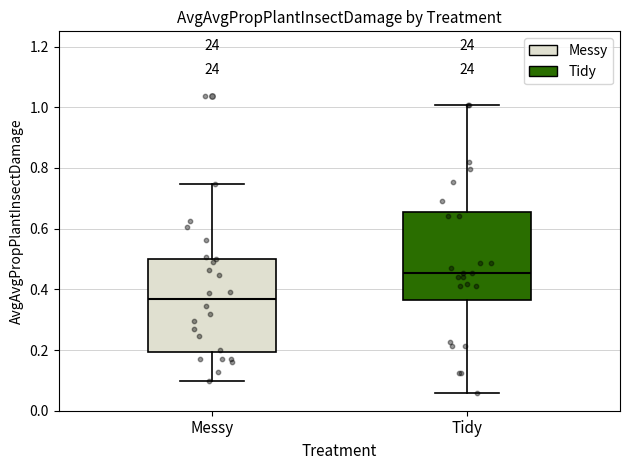

Reading left to right, read every box against the y-axis: the position of its median line, the range the box covers, and the ends of its whiskers. The values are not printed on the chart, so give them approximately, as read against the axis.

Messy: median 0.36, box 0.20 to 0.50, whiskers 0.10 to 0.74
Tidy: median 0.46, box 0.36 to 0.66, whiskers 0.06 to 1.00